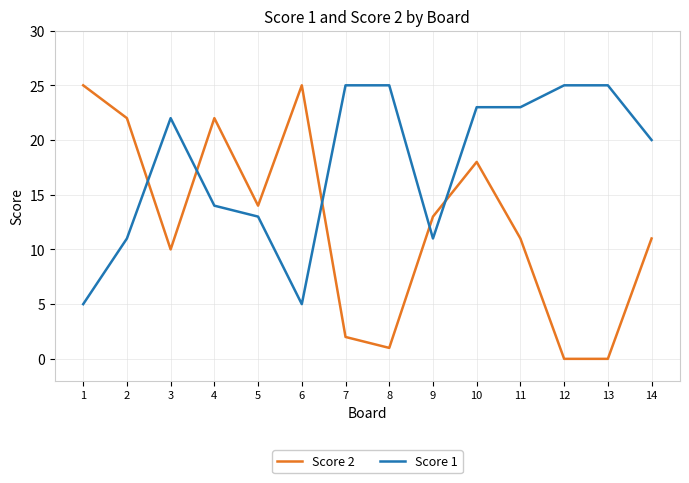

List the series in order of their overall mean, lowest first.

Score 2, Score 1